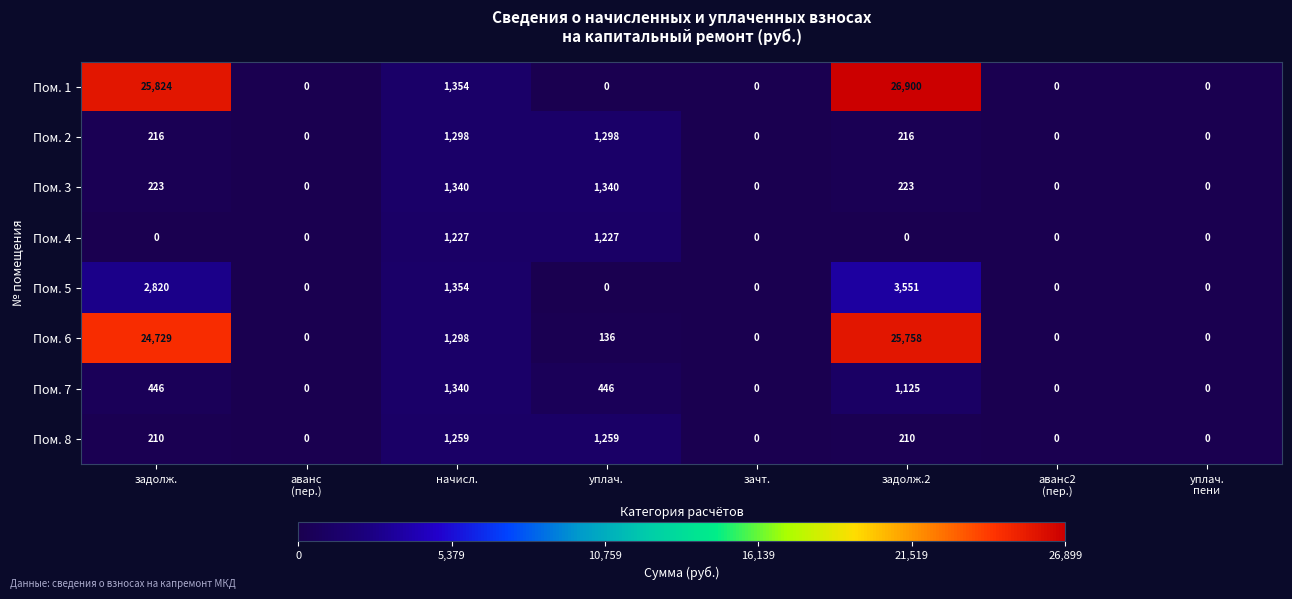

At which category does the chart reach its peak across all series?

задолж.2